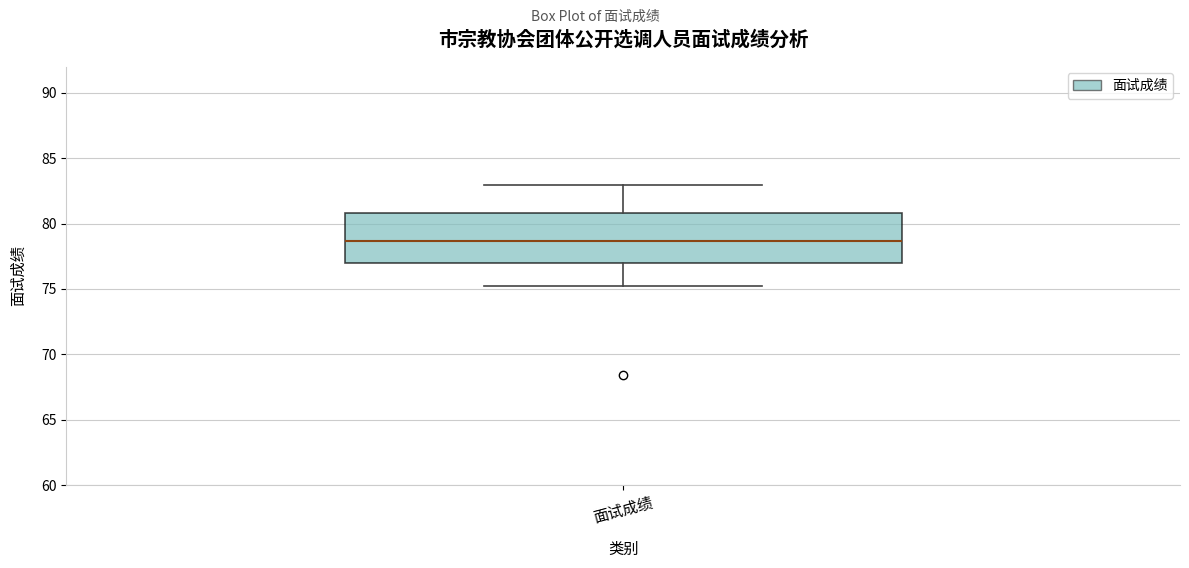

Where does the median line of the box for 面试成绩 sit on the y-axis? The values are not printed on the chart, so give them approximately, as read against the axis.

78.5